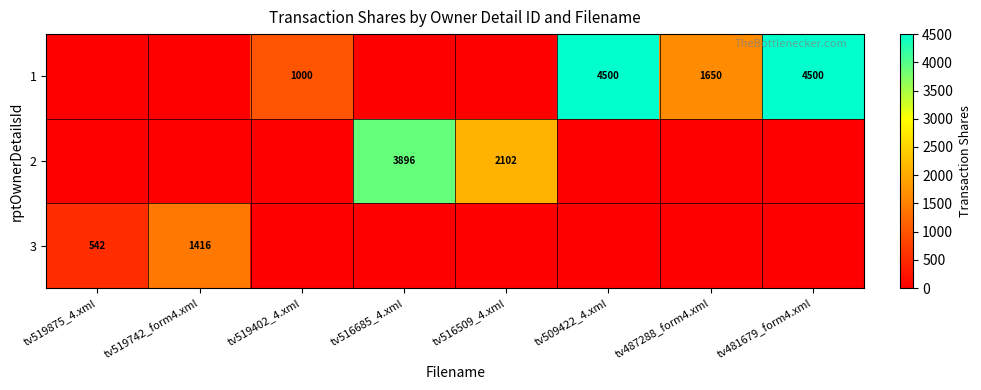

Is the value of 1 at tv509422_4.xml greater than the value of 2 at tv516509_4.xml?

Yes